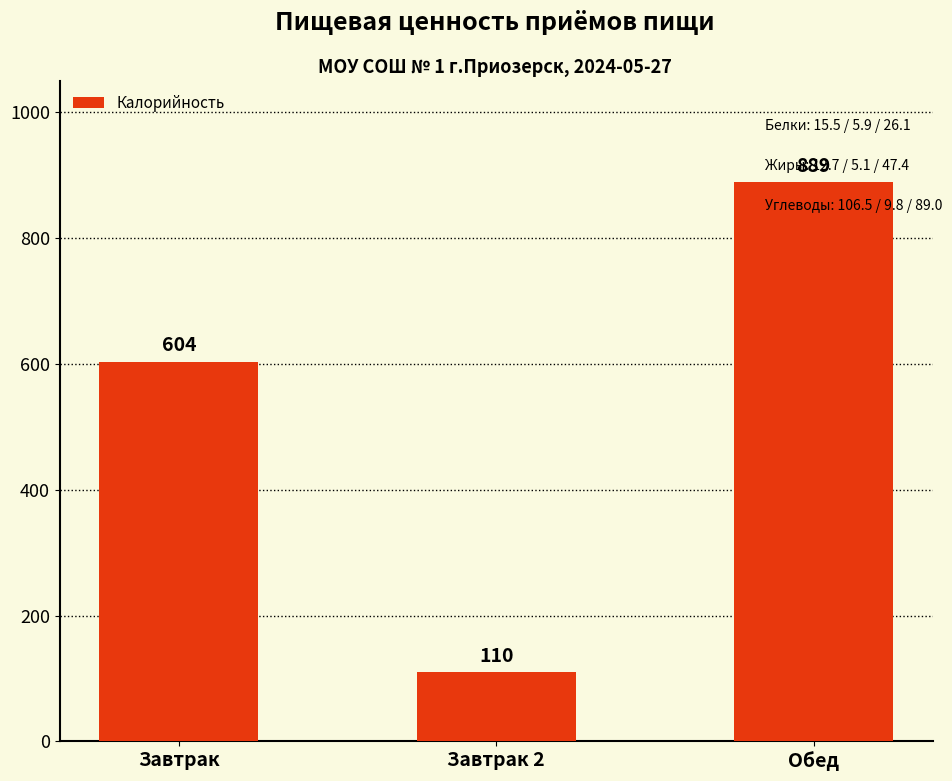

Which category has the lowest value across all series?

Завтрак 2